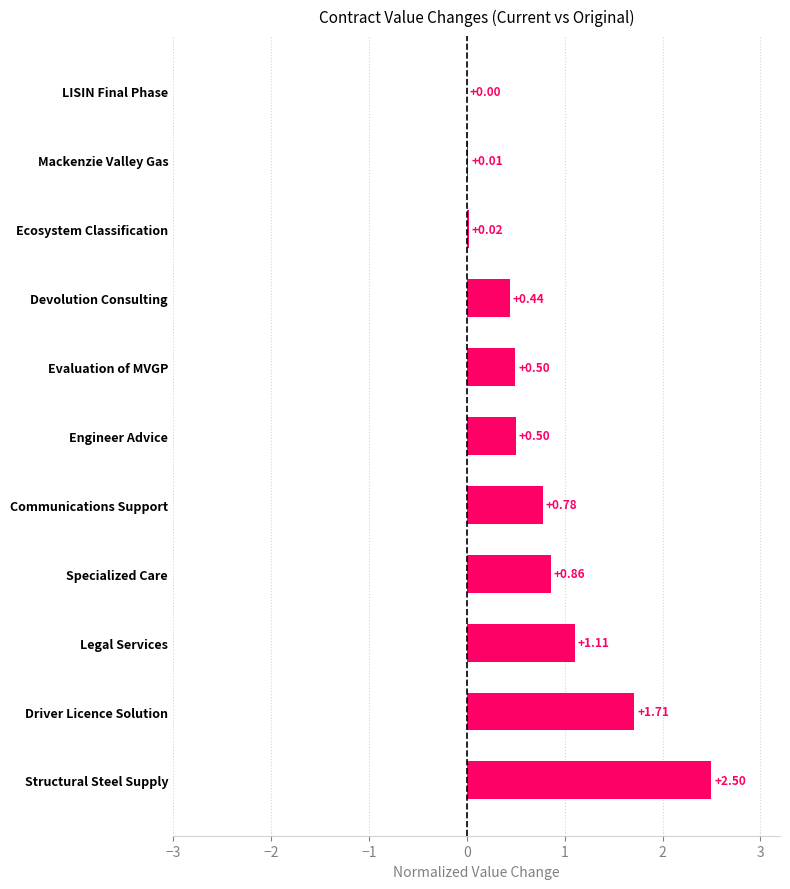

At which label is the value closest to 1?

Legal Services